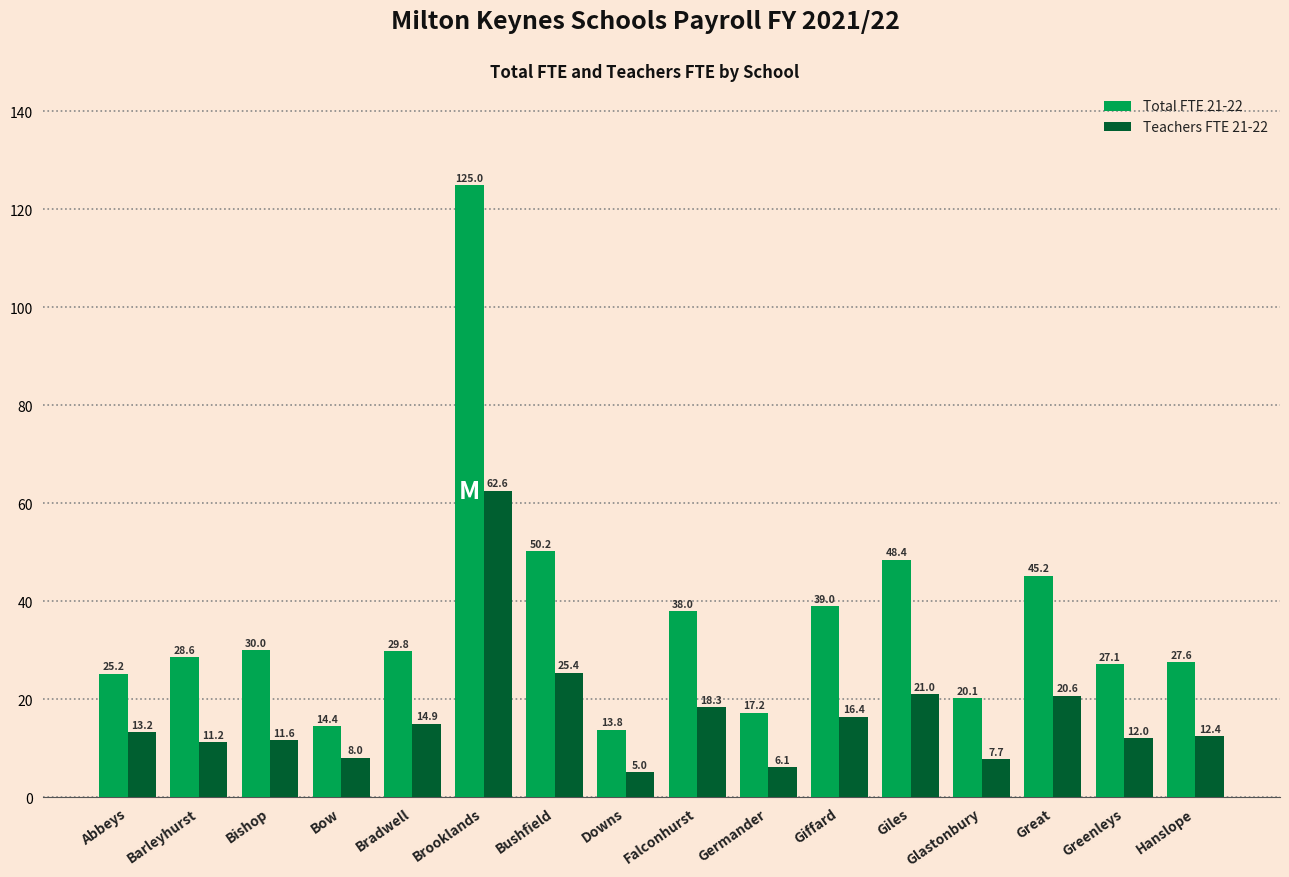

How many bars are there in total?

32